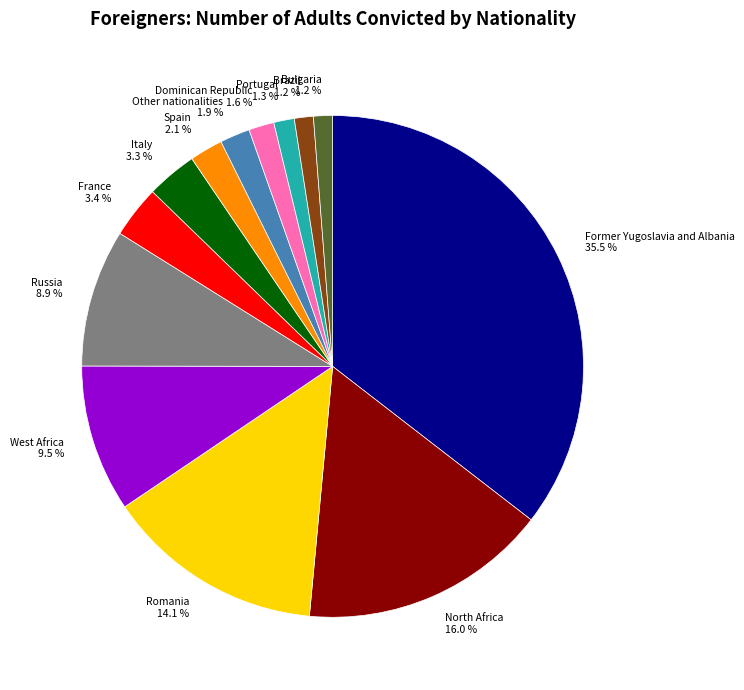

What percentage is the Other nationalities slice, to the nearest percent?

2%